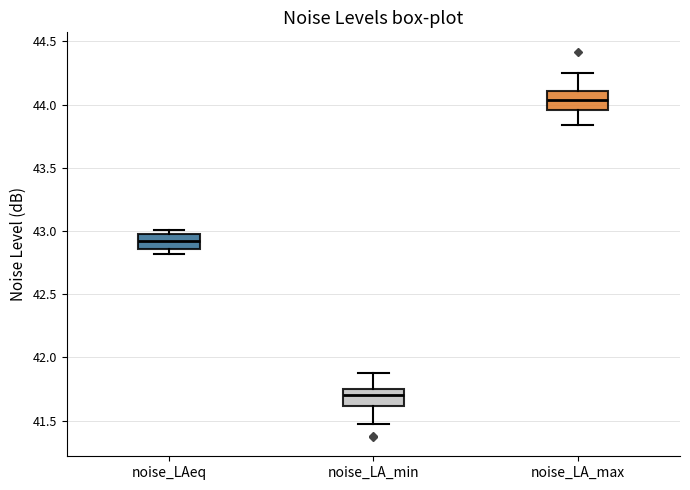

Which box's median line is the highest?

noise_LA_max